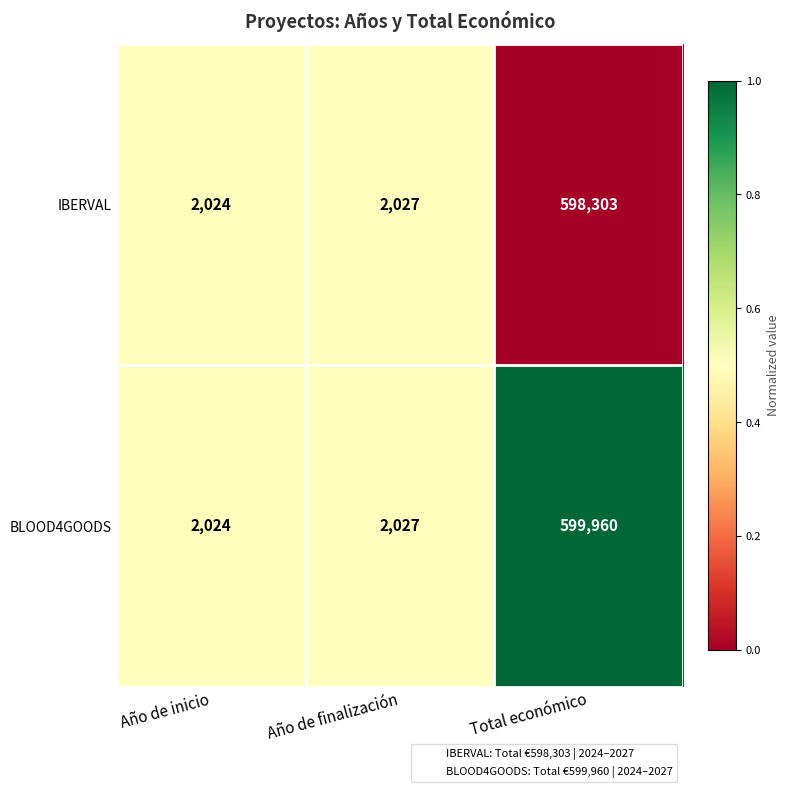

Which label corresponds to the smallest value in the chart?

Año de inicio